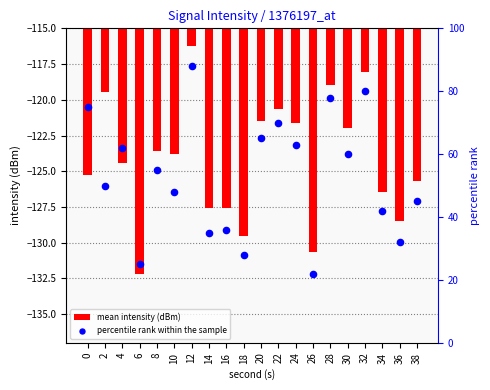

What is the total value across all series at 16?

-91.6